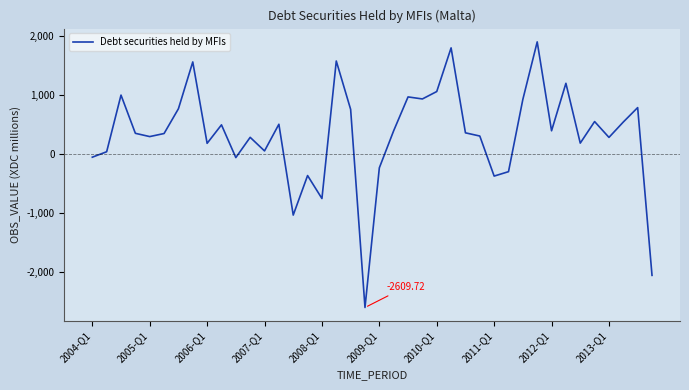

What is the difference between the maximum and minimum values?

4513.0